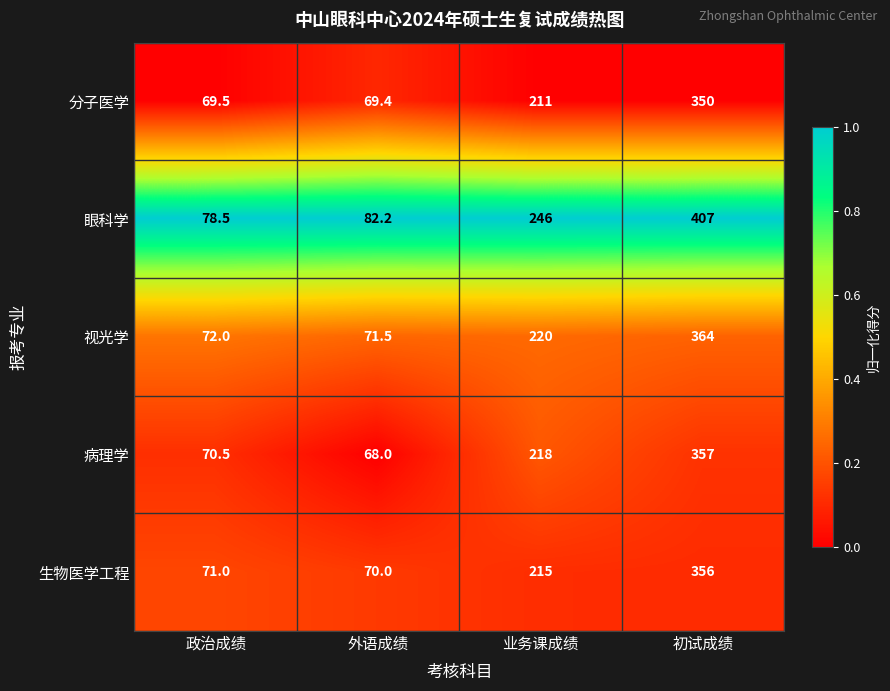

What is the difference between the maximum and minimum values in the 生物医学工程 series?

286.0